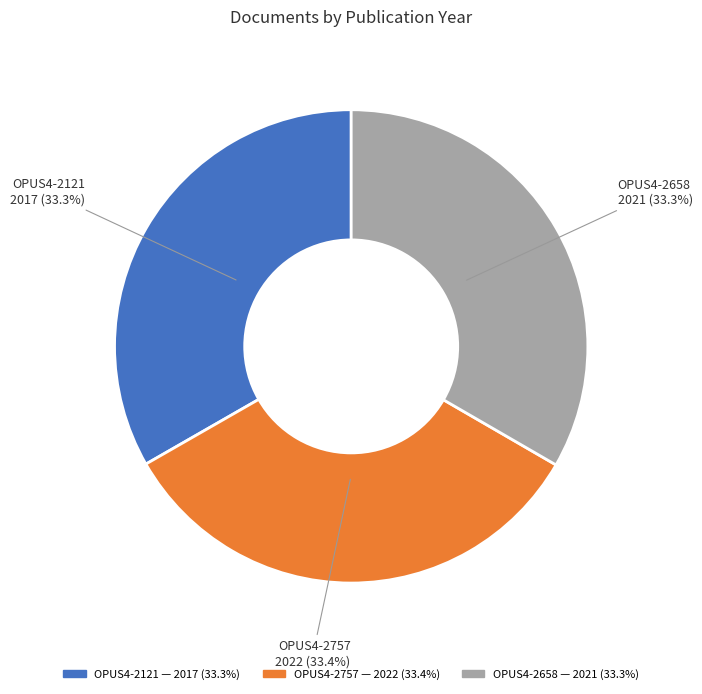

Does OPUS4-2121 account for over 50% of the chart?

No